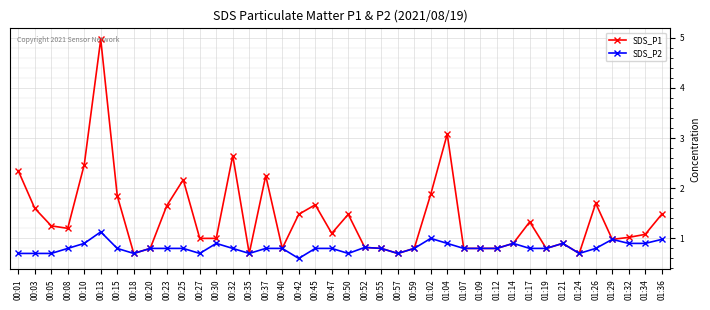

What is the maximum value shown in the chart?

5.0